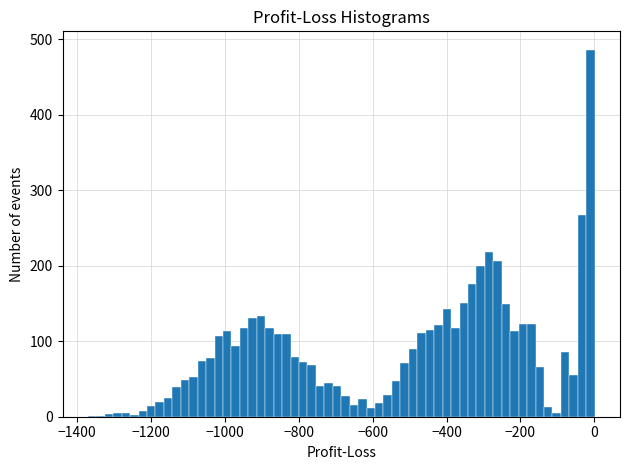

Read against the x-axis, roughly where is the centre of the tallest bar?

-20